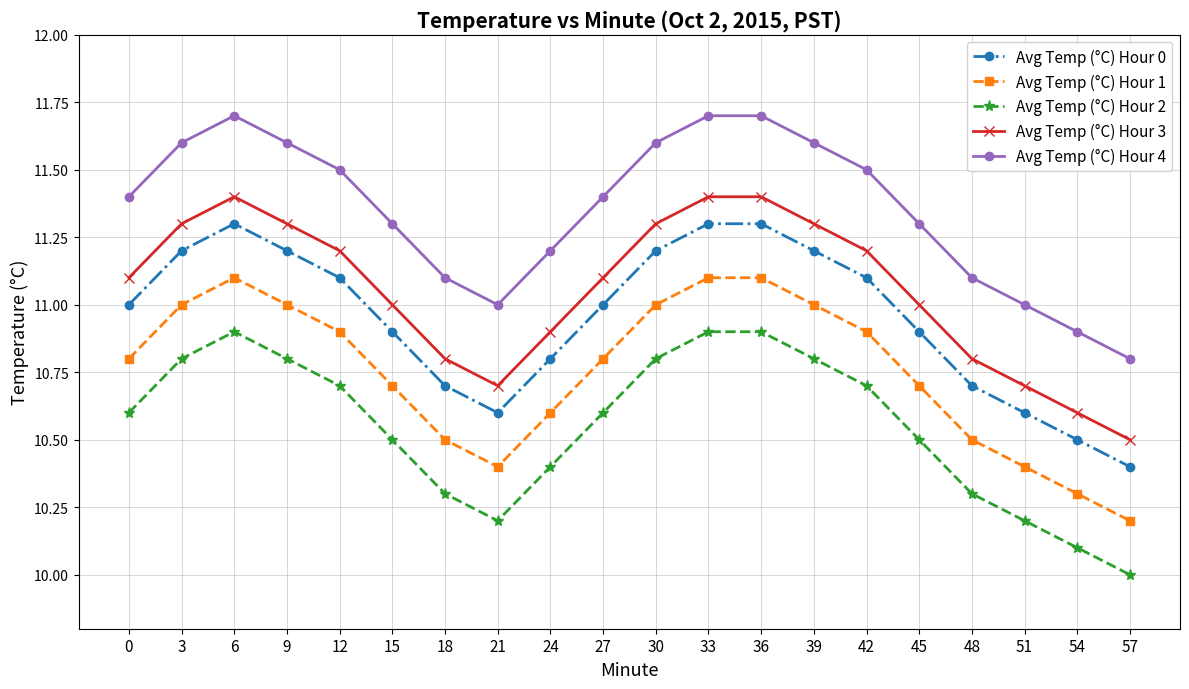

Rank the series by their maximum value, from highest to lowest.

Avg Temp (°C) Hour 4, Avg Temp (°C) Hour 3, Avg Temp (°C) Hour 0, Avg Temp (°C) Hour 1, Avg Temp (°C) Hour 2